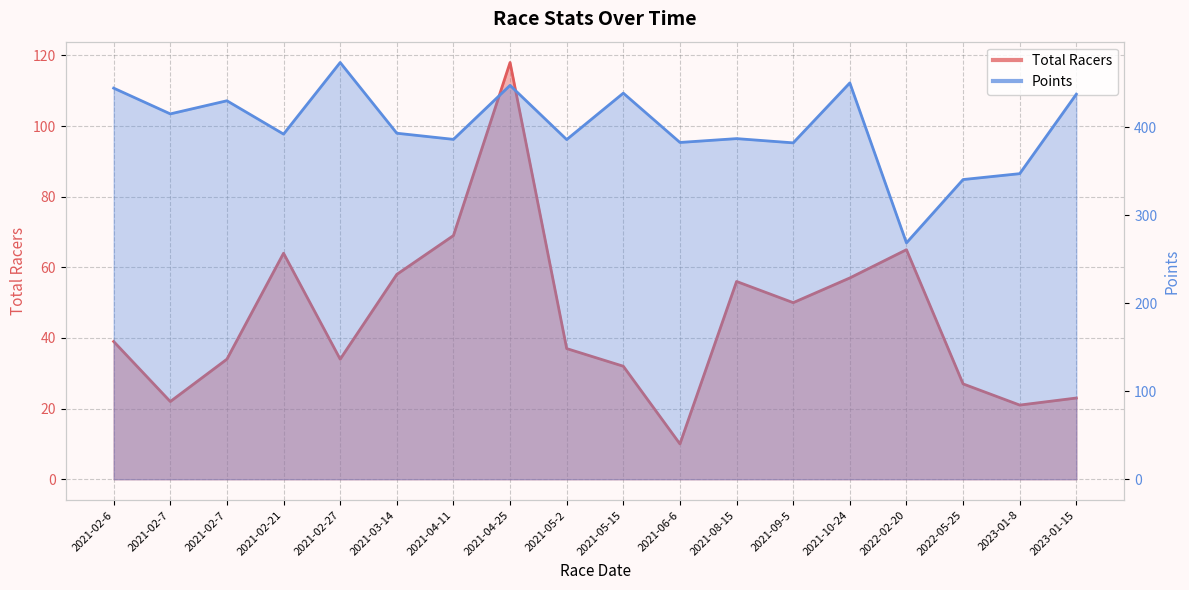

List the labels in order of Points value, smallest first.

2022-02-20, 2022-05-25, 2023-01-8, 2021-09-5, 2021-06-6, 2021-05-2, 2021-04-11, 2021-08-15, 2021-02-21, 2021-03-14, 2021-02-7, 2021-02-7, 2023-01-15, 2021-05-15, 2021-02-6, 2021-04-25, 2021-10-24, 2021-02-27